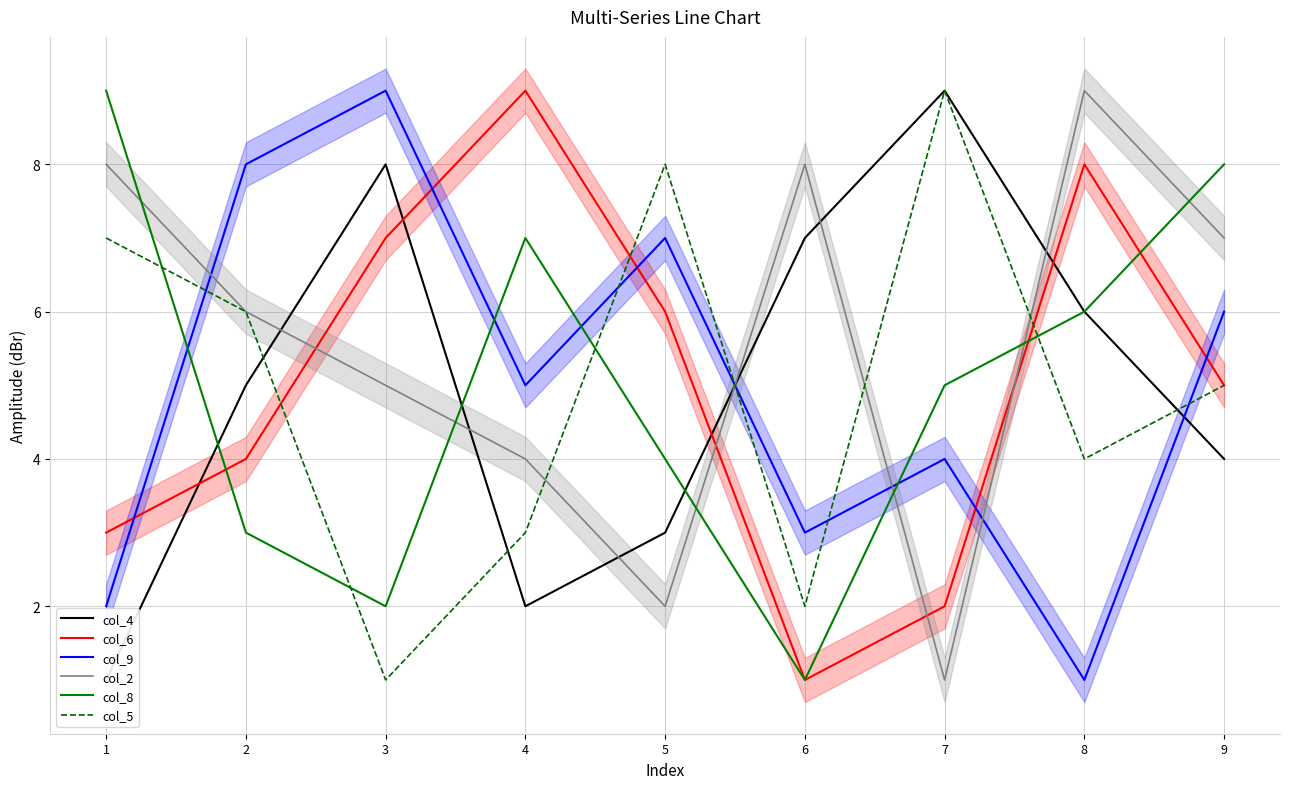

Where does the col_6 series first go above 5?

3